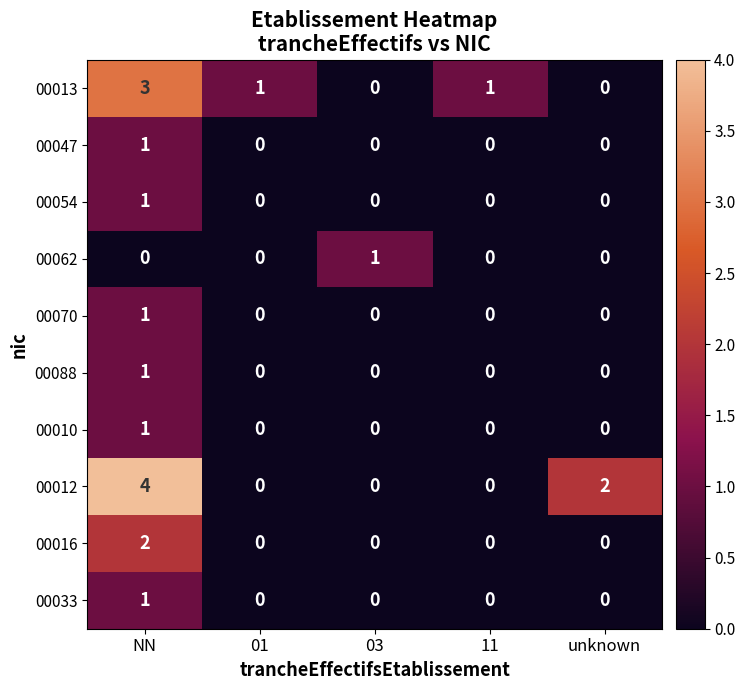

What is the difference between the highest and lowest values at 11?

1